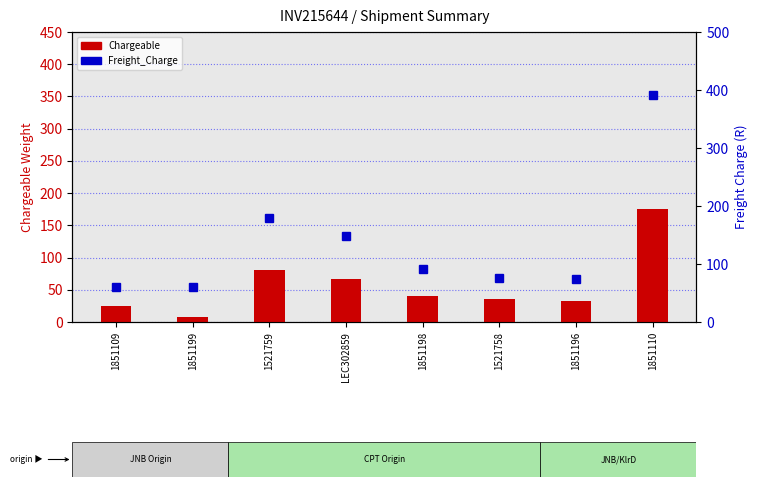

Which series has the widest spread of values?

Freight_Charge